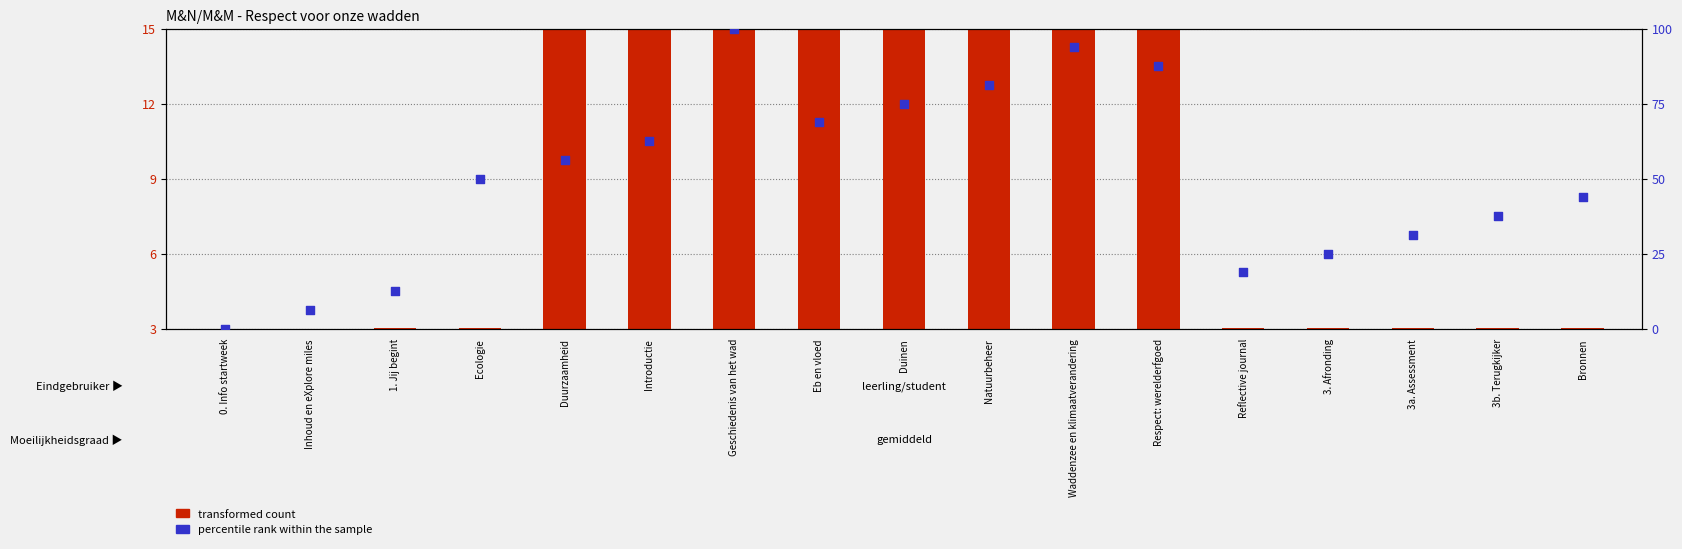

Is the value of transformed count at Duurzaamheid greater than the value of percentile rank within the sample at Ecologie?

No